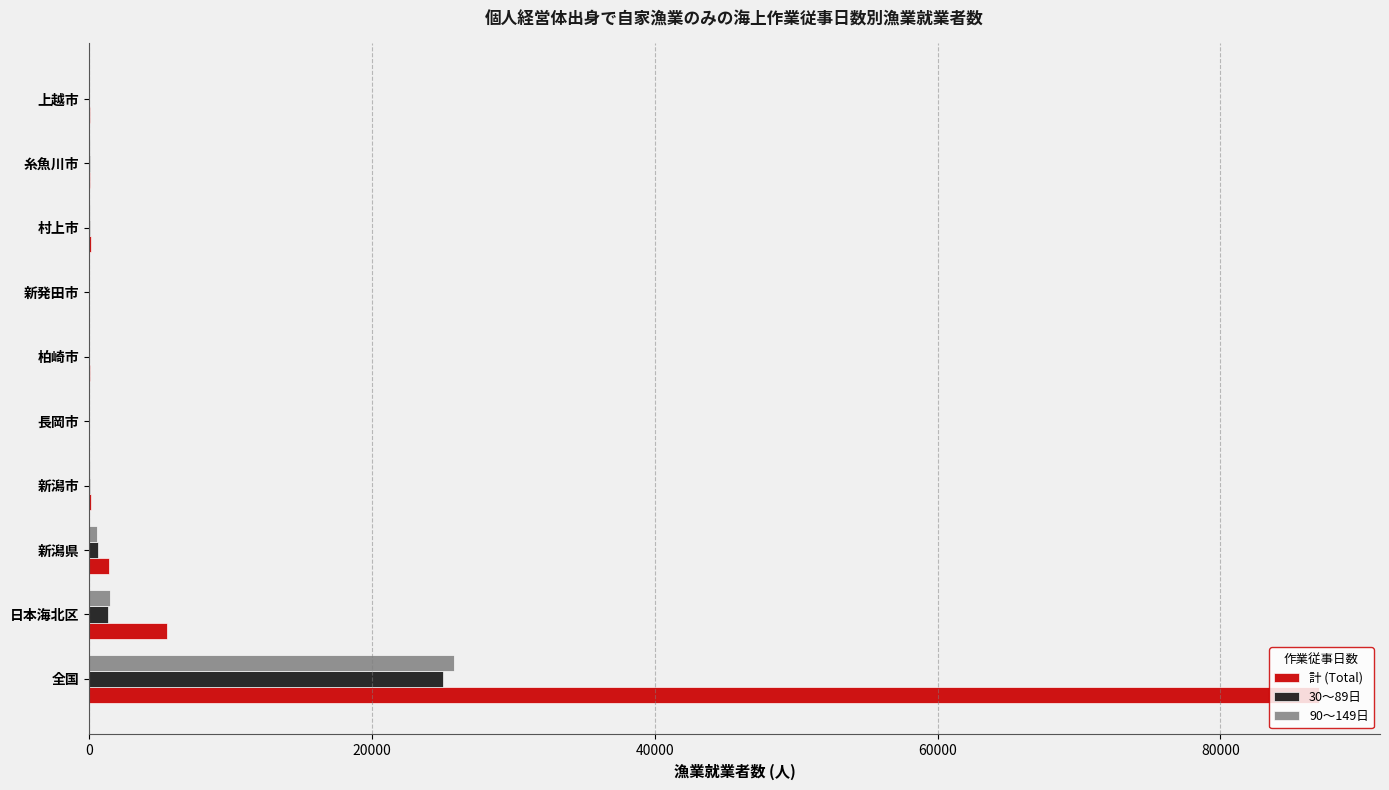

What is the highest value of the 計 (Total) series?

86943